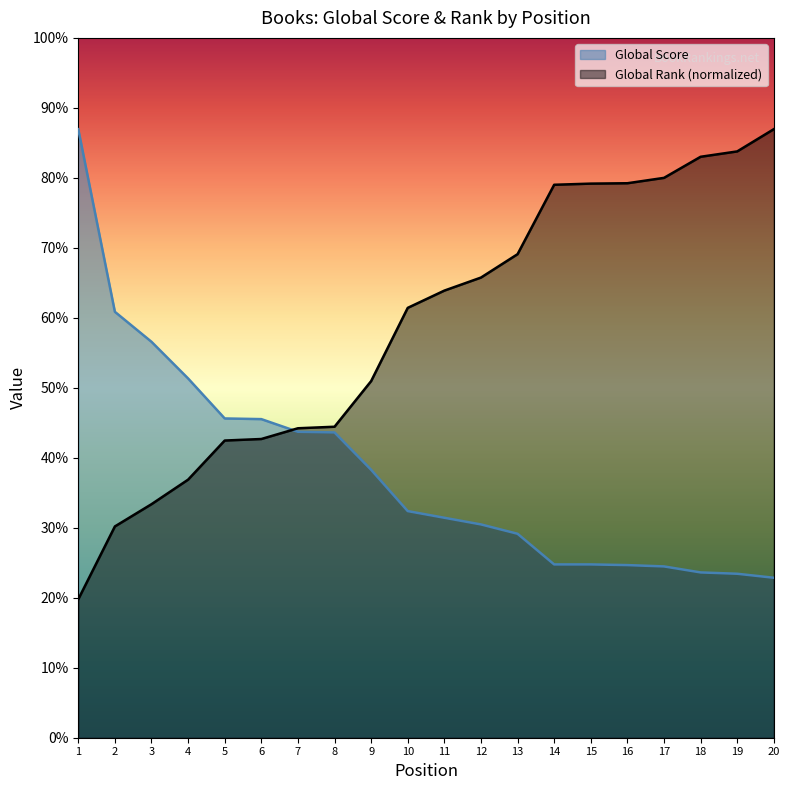

Does the chart have visible grid lines?

No